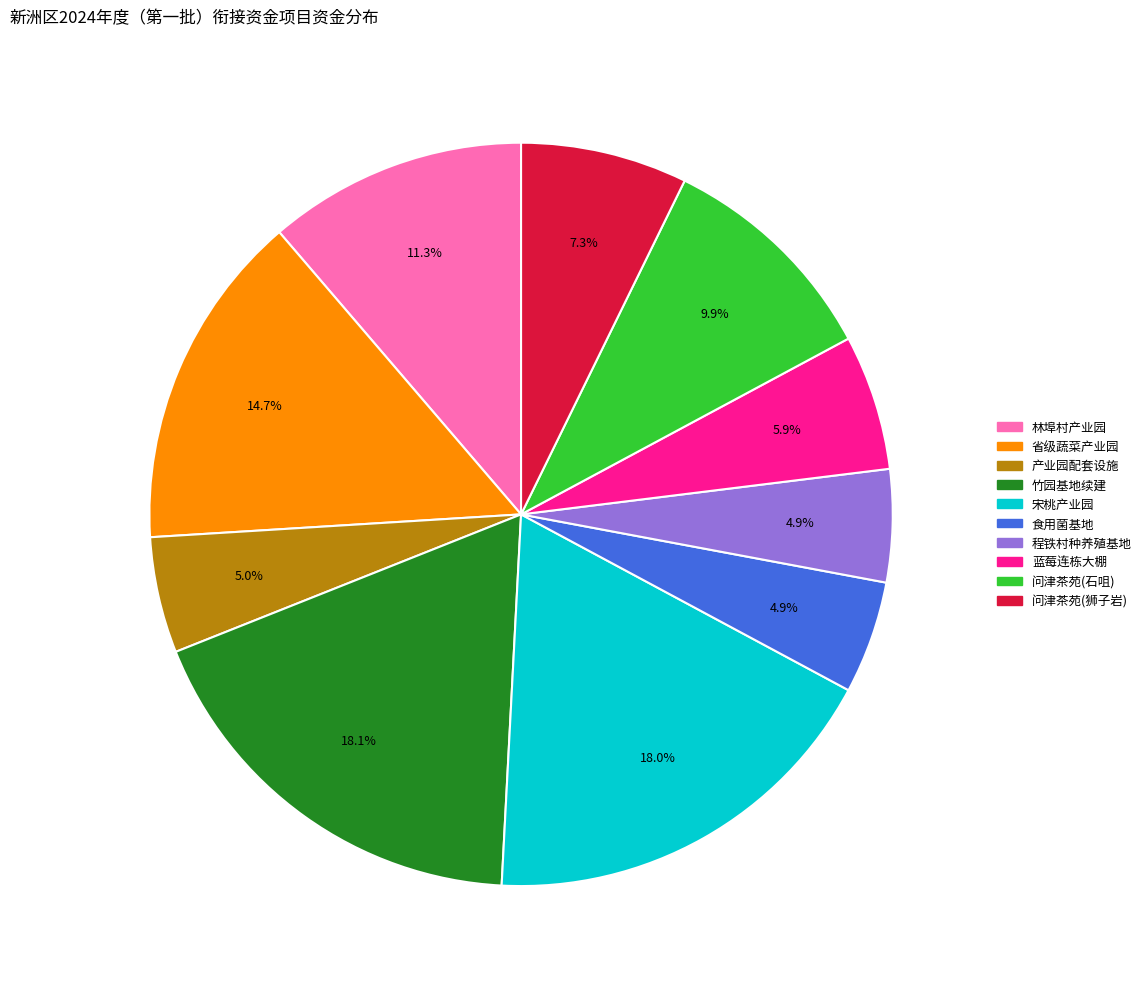

What is the total percentage of 问津茶苑(石咀) and 蓝莓连栋大棚?

15.8%